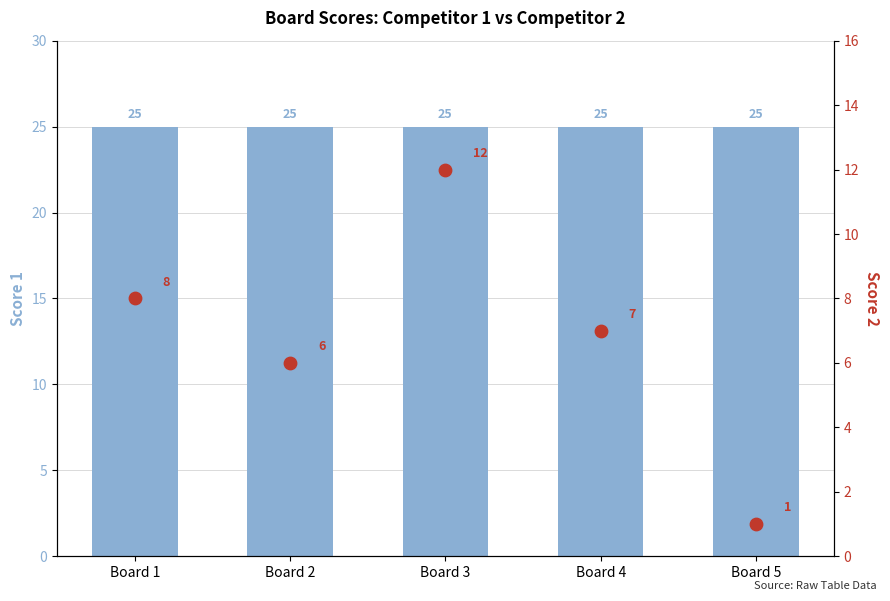

Which series has the largest Y range (max minus min)?

Score 2